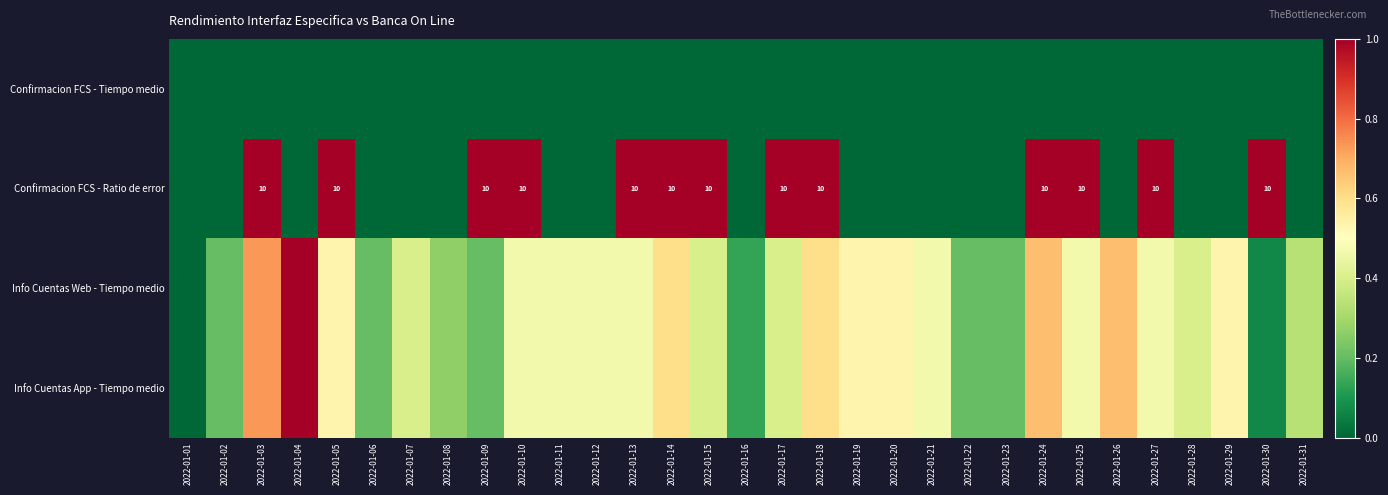

Is it true that Info Cuentas Web - Tiempo medio equals 0.8 at 2022-01-14?

False